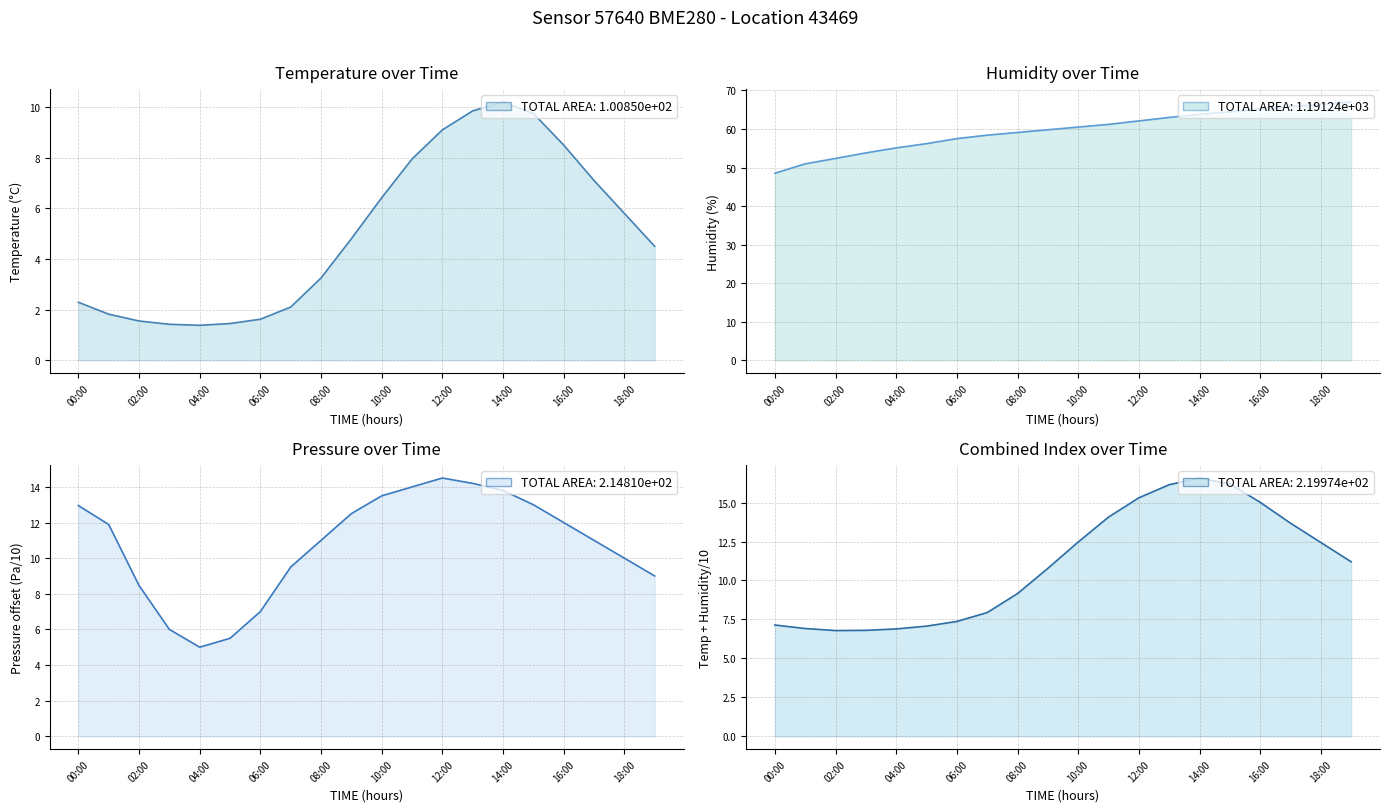

At which category is the sum across all series the highest?

14:00